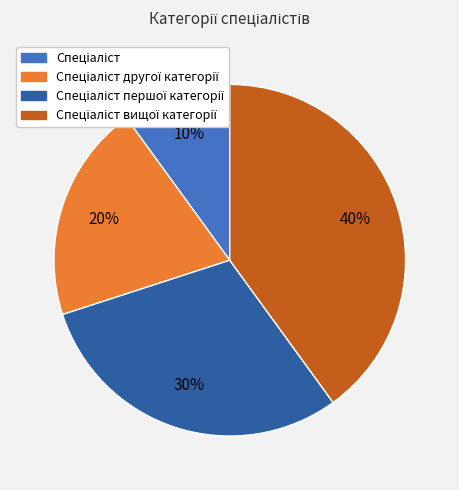

To the nearest percent, what is the difference between the largest and smallest slice percentages?

30%